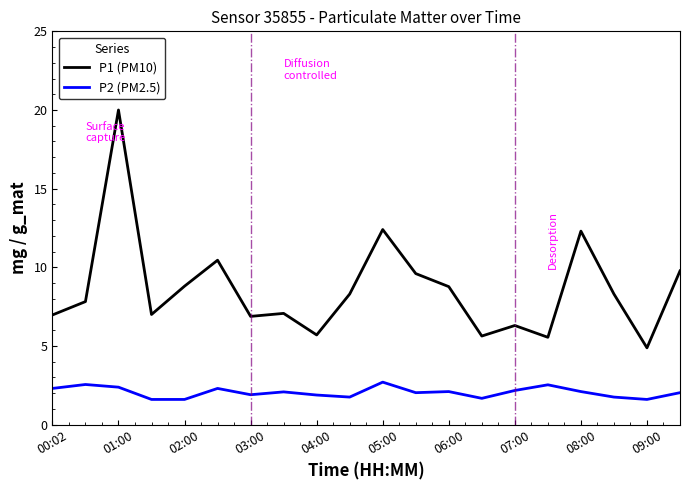

Rank the series by their average value, from highest to lowest.

P1 (PM10), P2 (PM2.5)